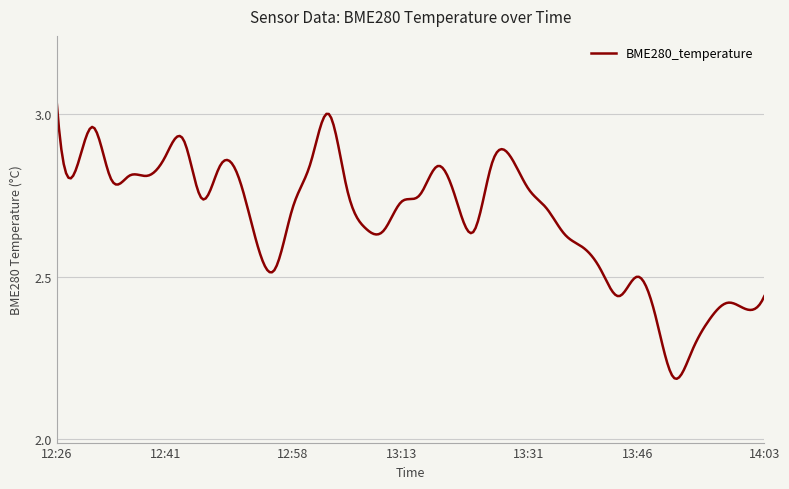

How many lines are shown in the chart?

1